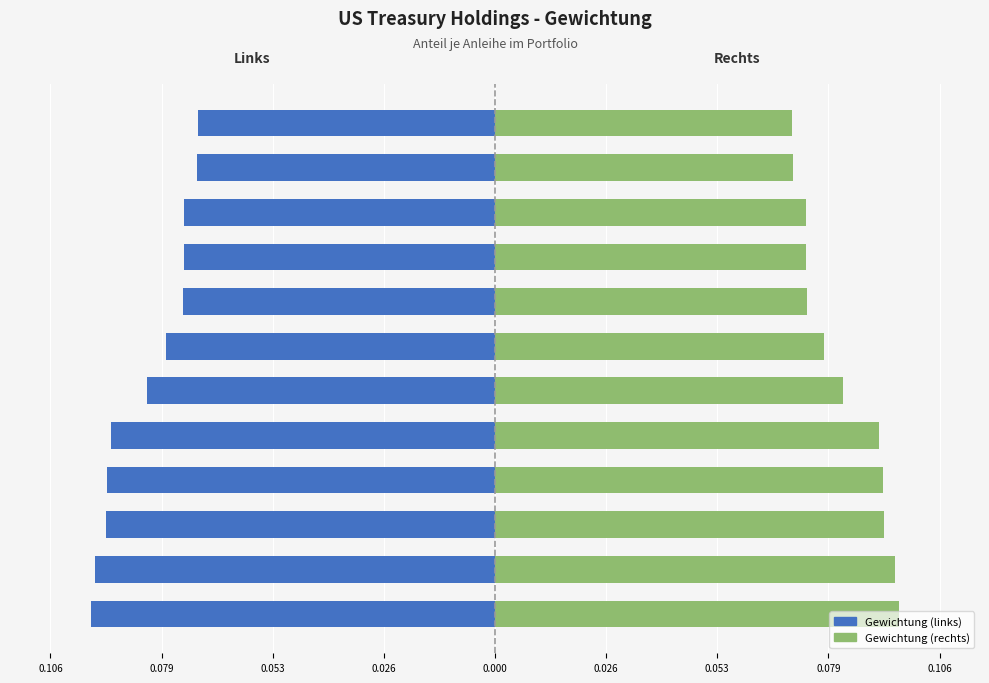

What is the sum of all Gewichtung (links) values?

-1.0